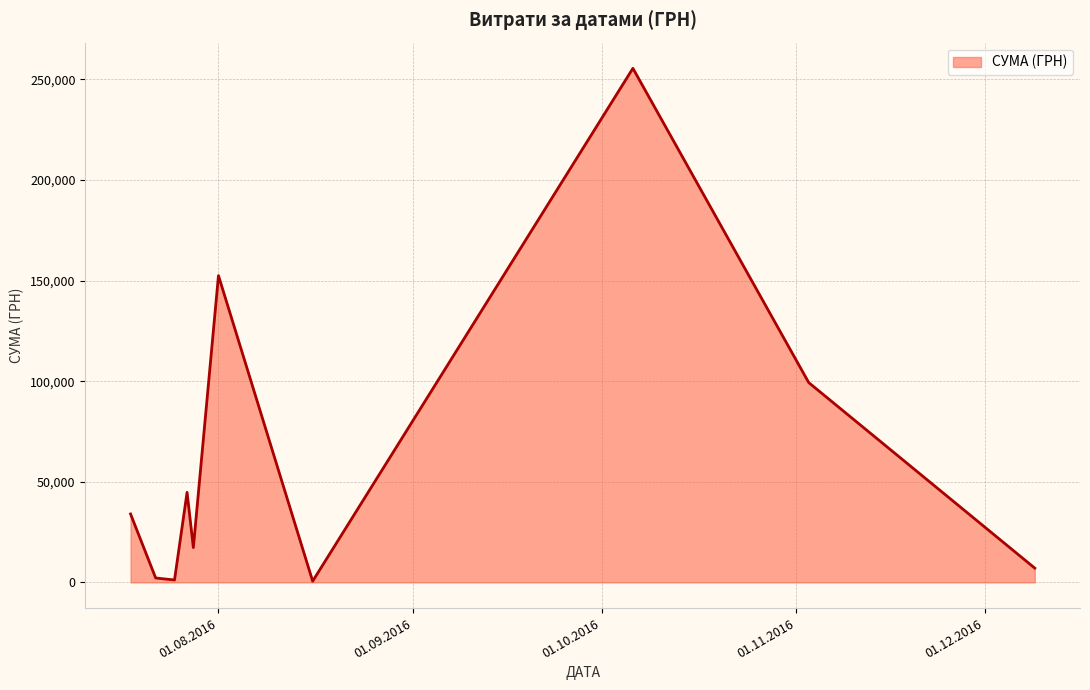

What is the difference between the maximum and minimum values?

254950.2